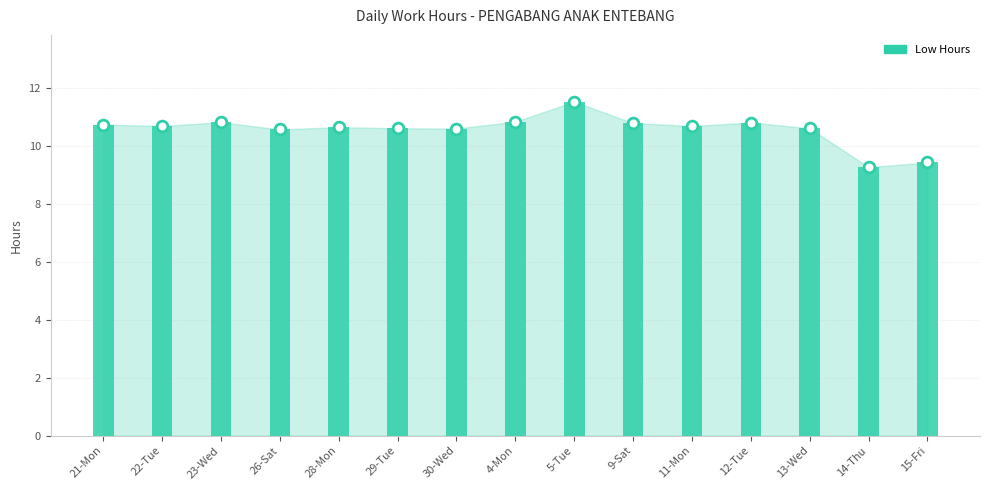

Approximately how many times larger is the value at 14-Thu compared to 26-Sat?

0.9